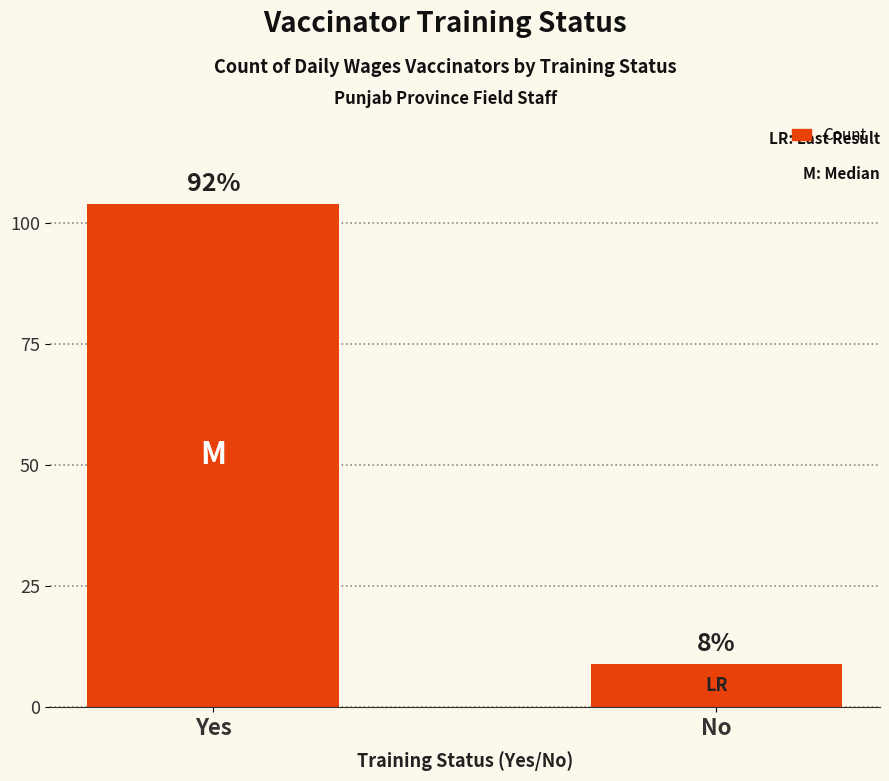

What is the sum of all values?

113